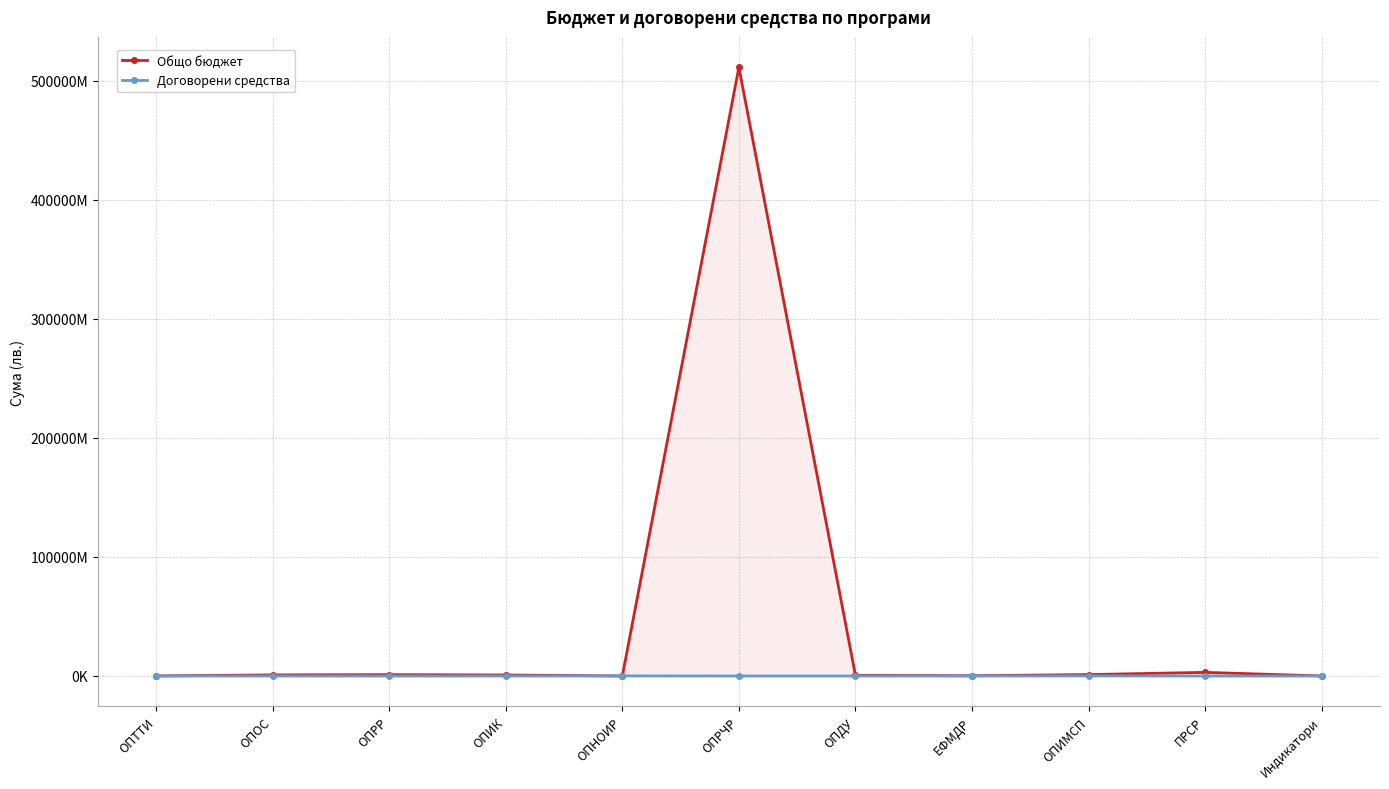

Is it true that Общо бюджет equals 905281731.8 at ОПОС?

True